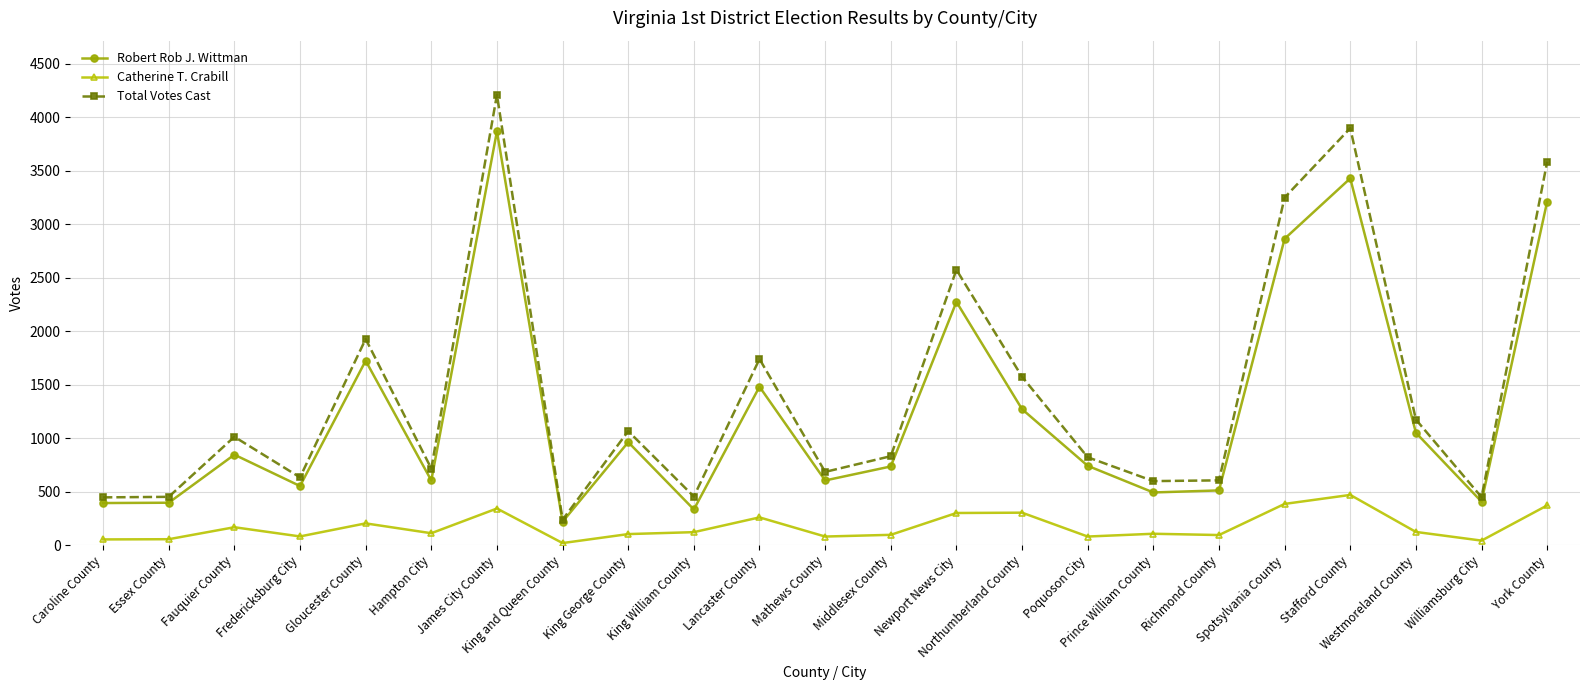

What is the difference between the Robert Rob J. Wittman values at Newport News City and Essex County?

1877